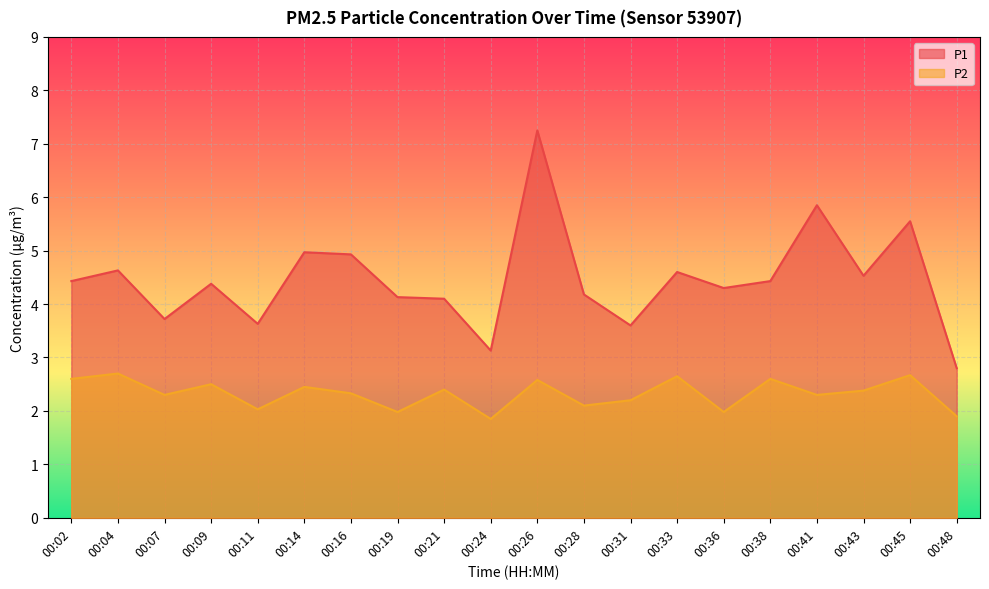

At 00:02, list the series in order from smallest to largest.

P2, P1